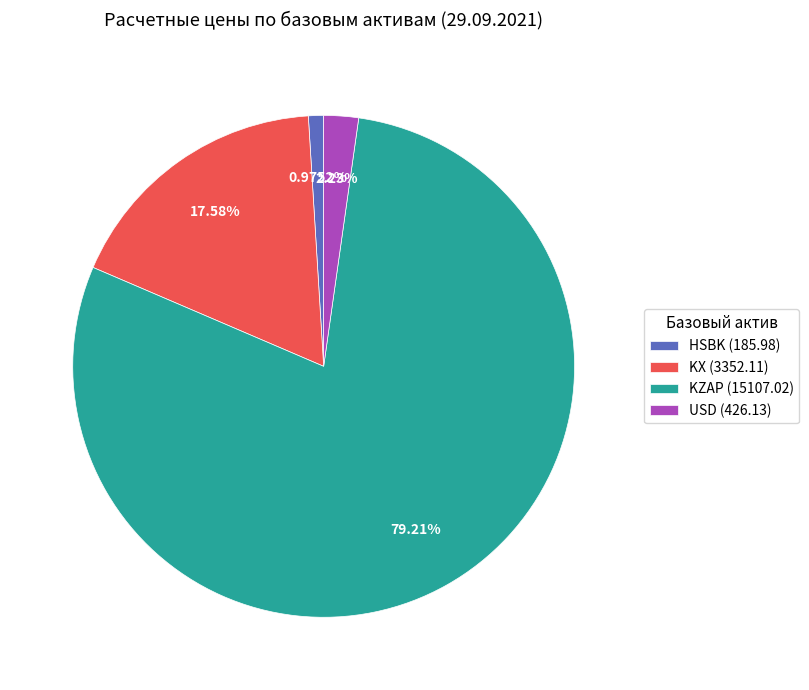

Count the number of slices in the pie.

4